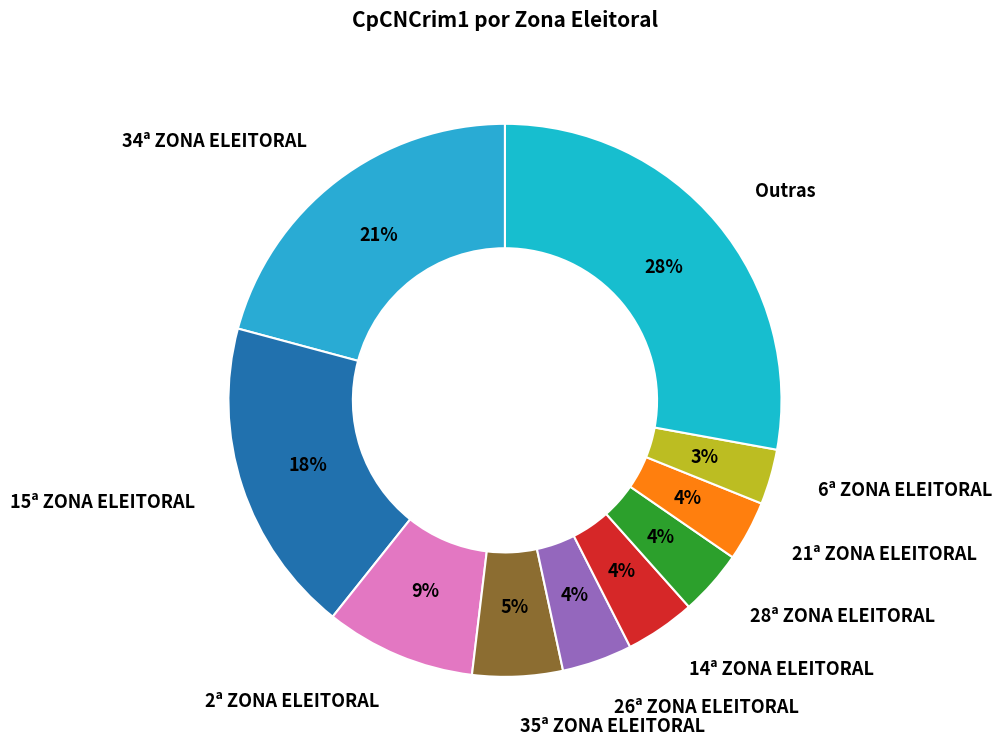

True or false: 2ª ZONA ELEITORAL accounts for 9% of the total.

True